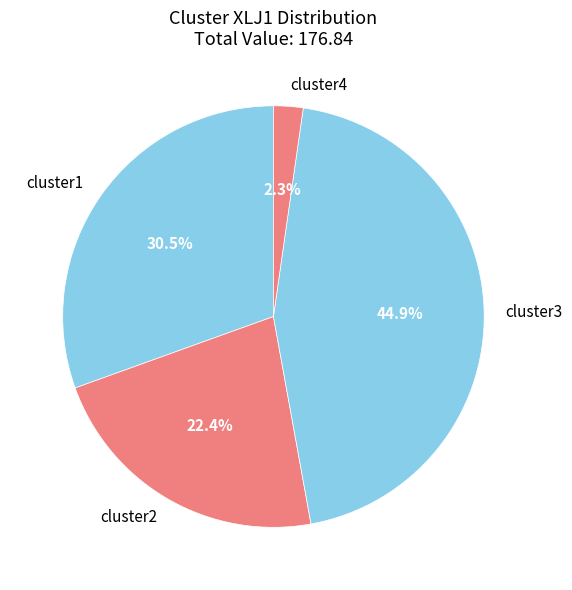

Does cluster1 account for over 50% of the chart?

No